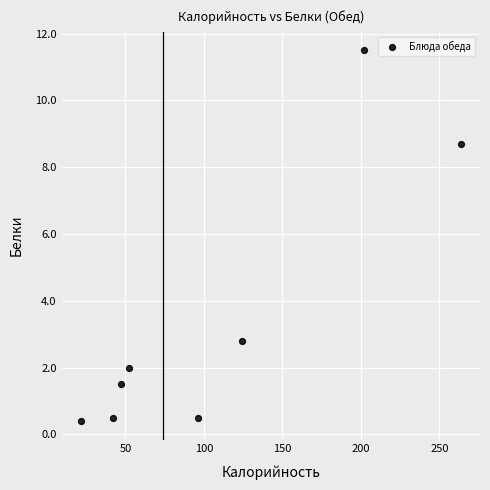

What is the average X value?

106.1